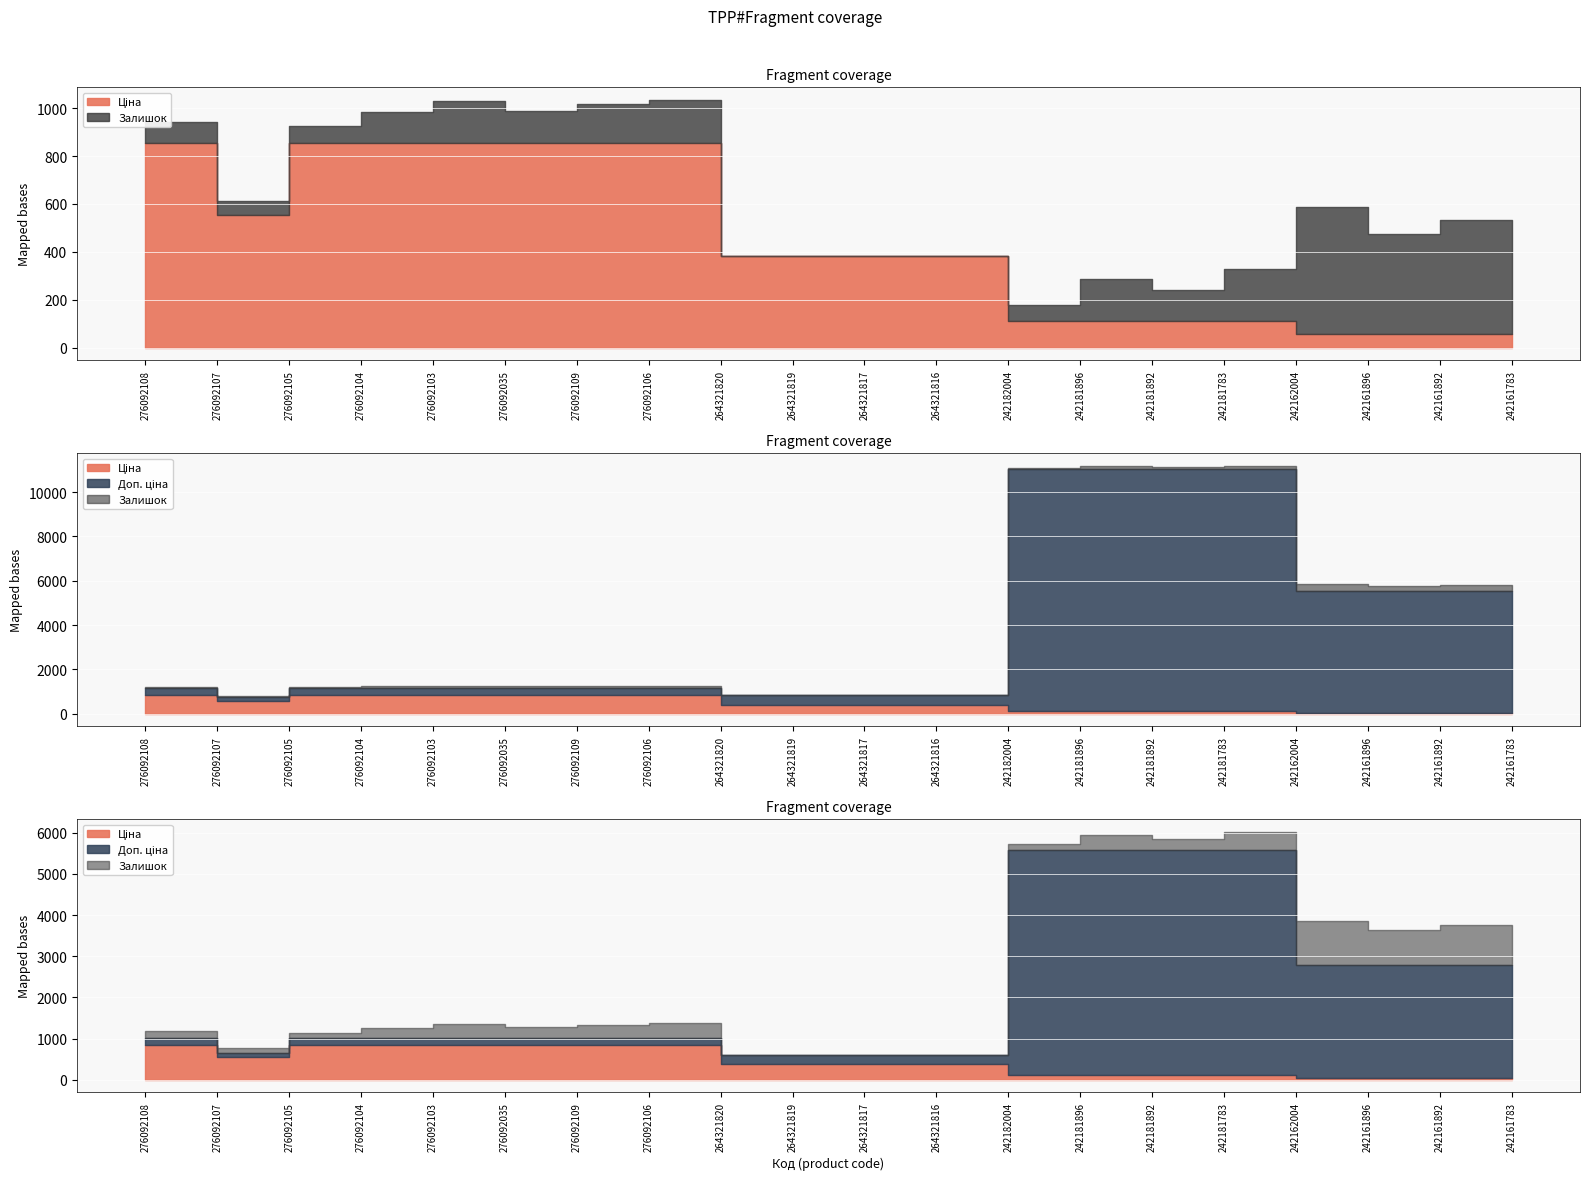

How many lines are shown in the chart?

3